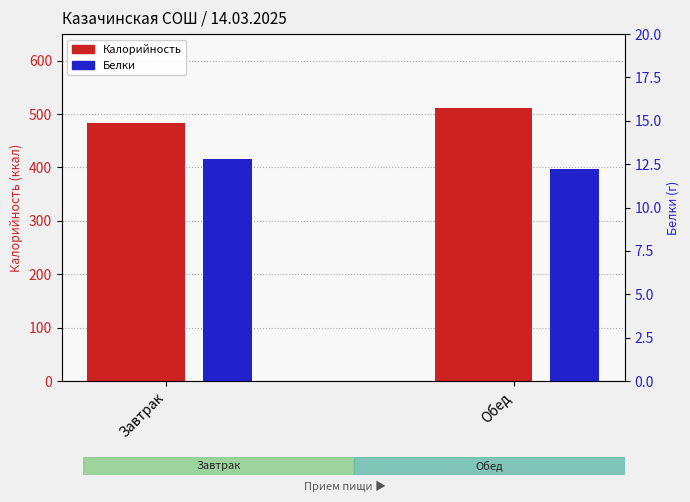

List the series in order of their overall mean, lowest first.

Белки, Калорийность